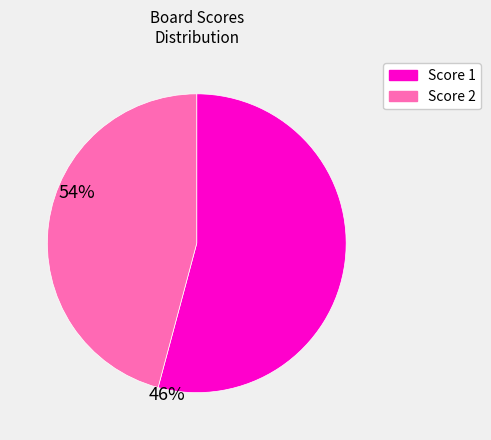

Is there a majority slice in this chart?

Yes